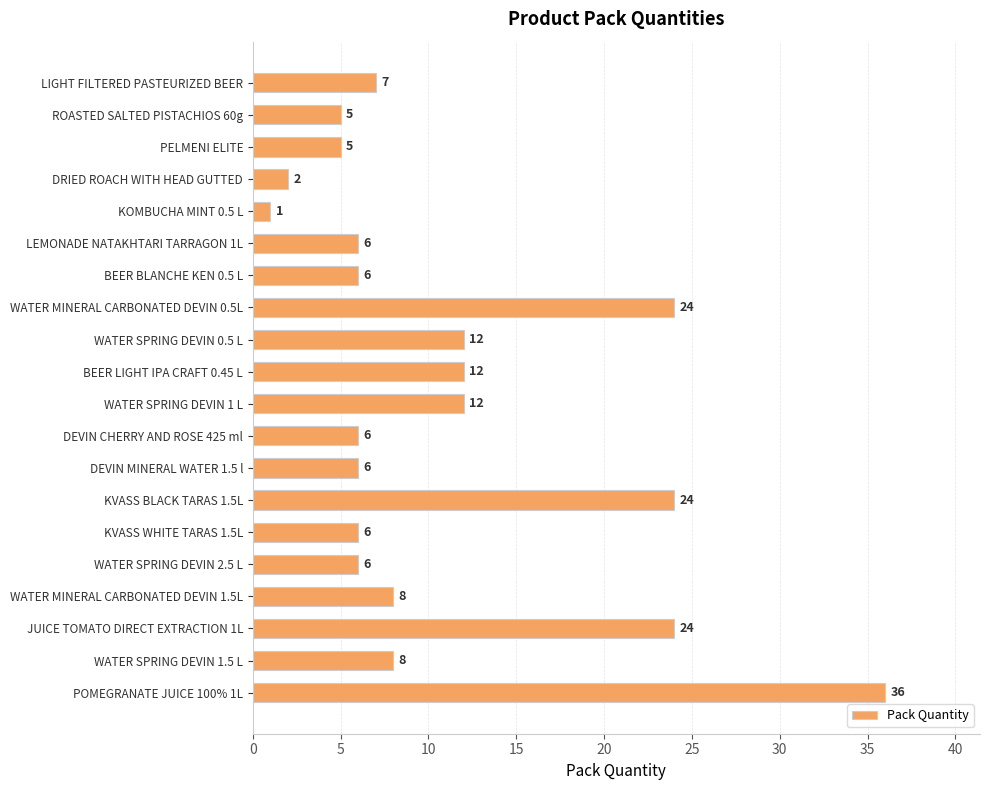

Are the bars horizontal?

Yes